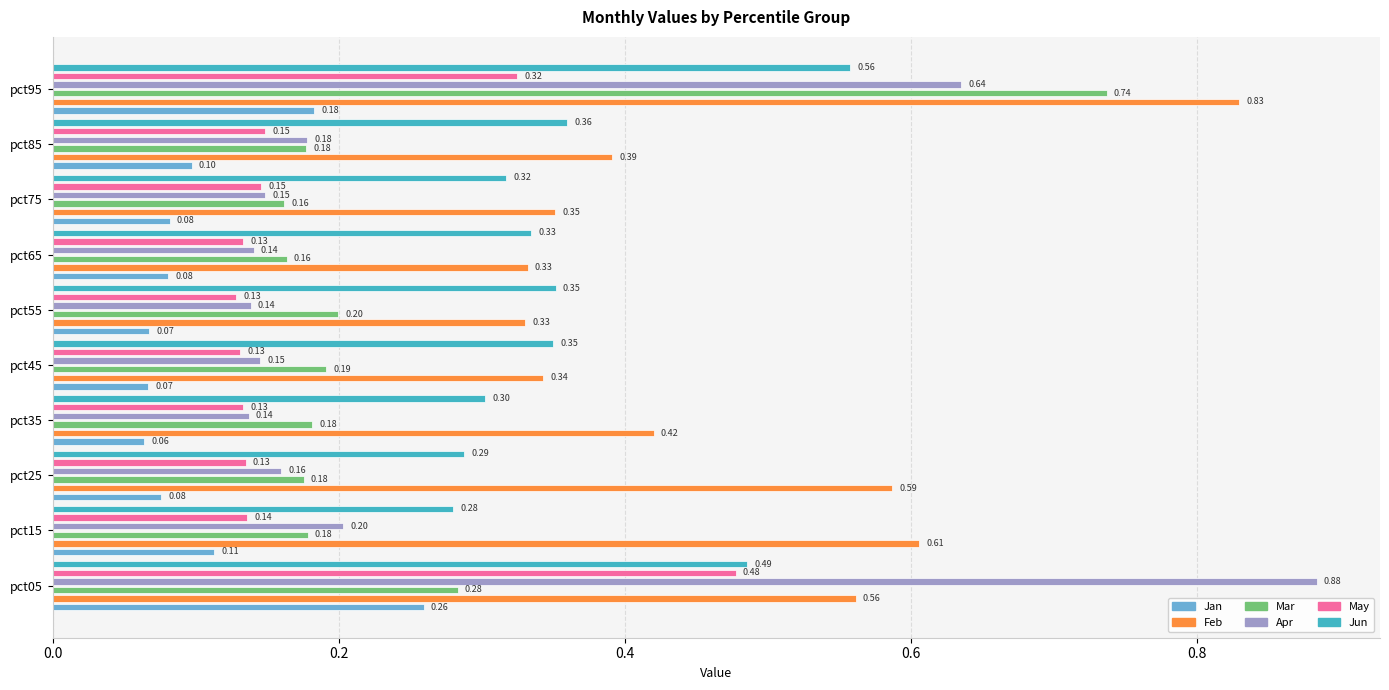

How many groups of bars are there?

10